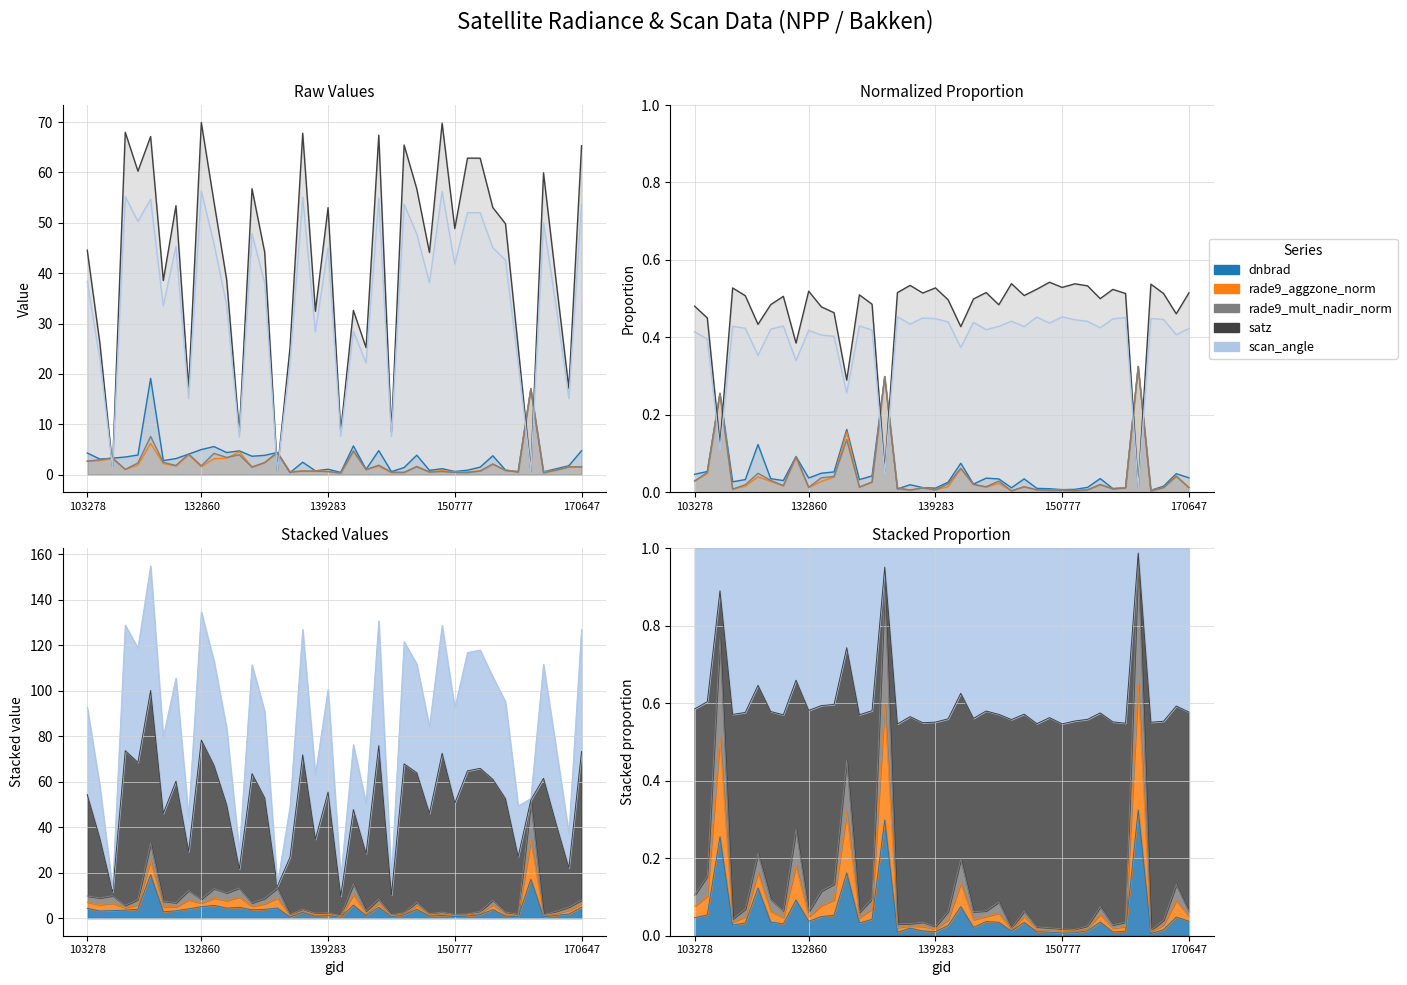

Which category has the lowest value in the dnbrad series?

137903